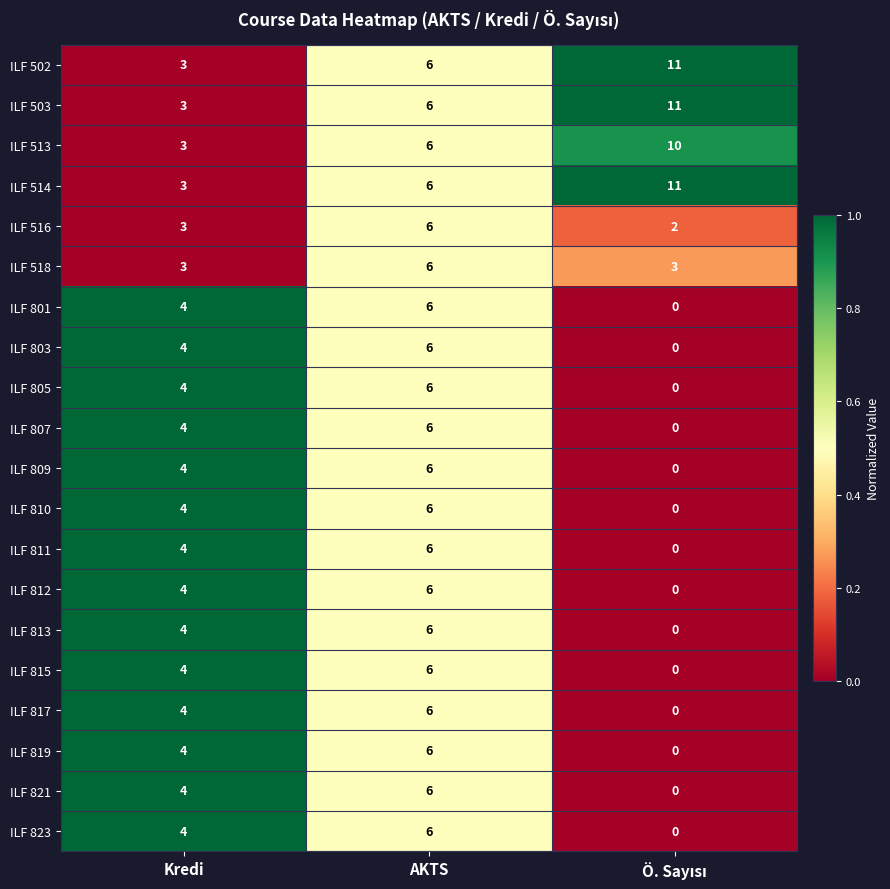

What is the highest value of the ILF 801 series?

6